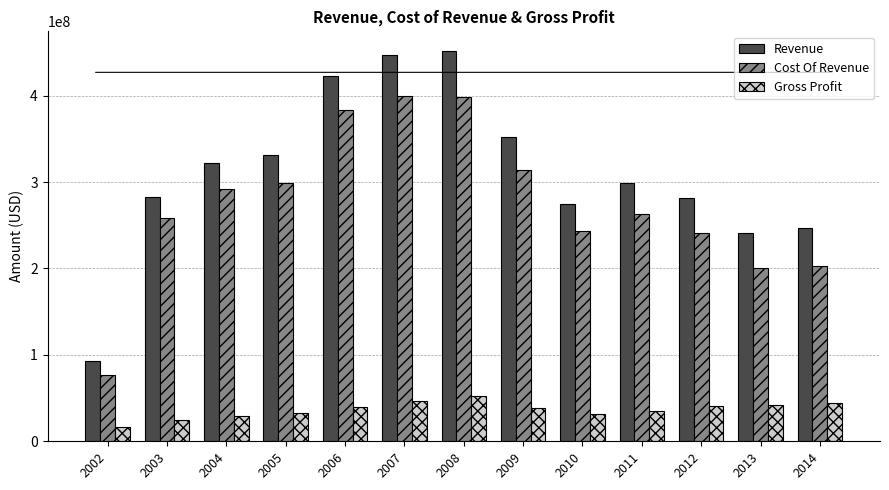

What is the average value of the Cost Of Revenue series?

274845923